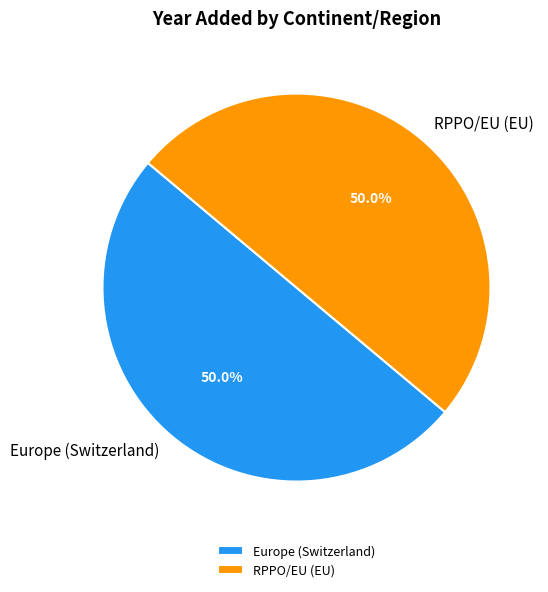

To the nearest percent, what percentage of the pie is RPPO/EU (EU)?

50%